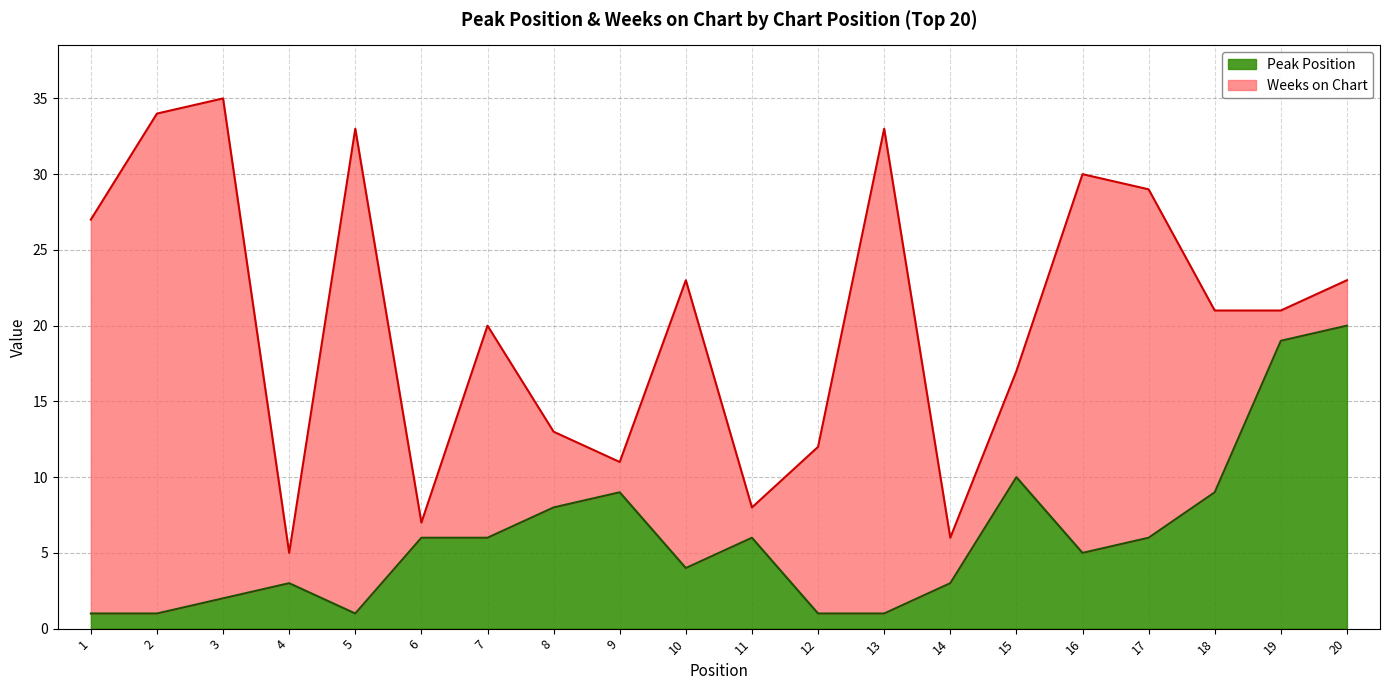

List the labels in order of value, largest first.

20, 19, 15, 9, 18, 8, 6, 7, 11, 17, 16, 10, 4, 14, 3, 1, 2, 5, 12, 13